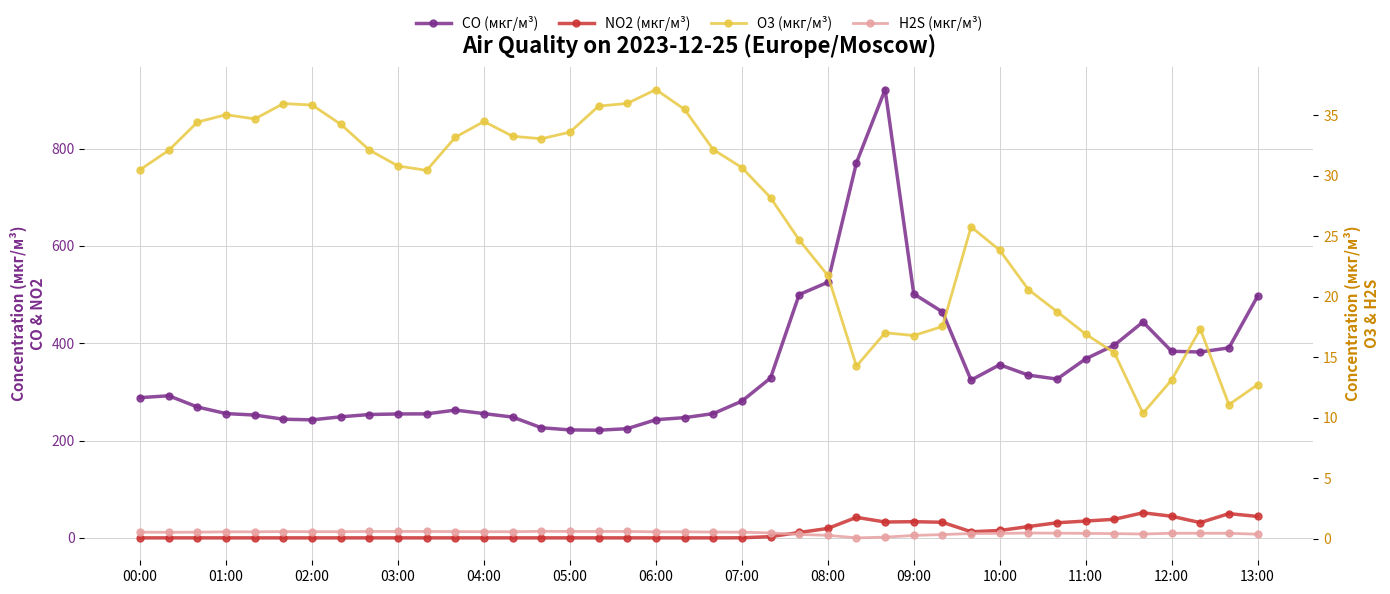

At how many categories does at least one series exceed 361?

13